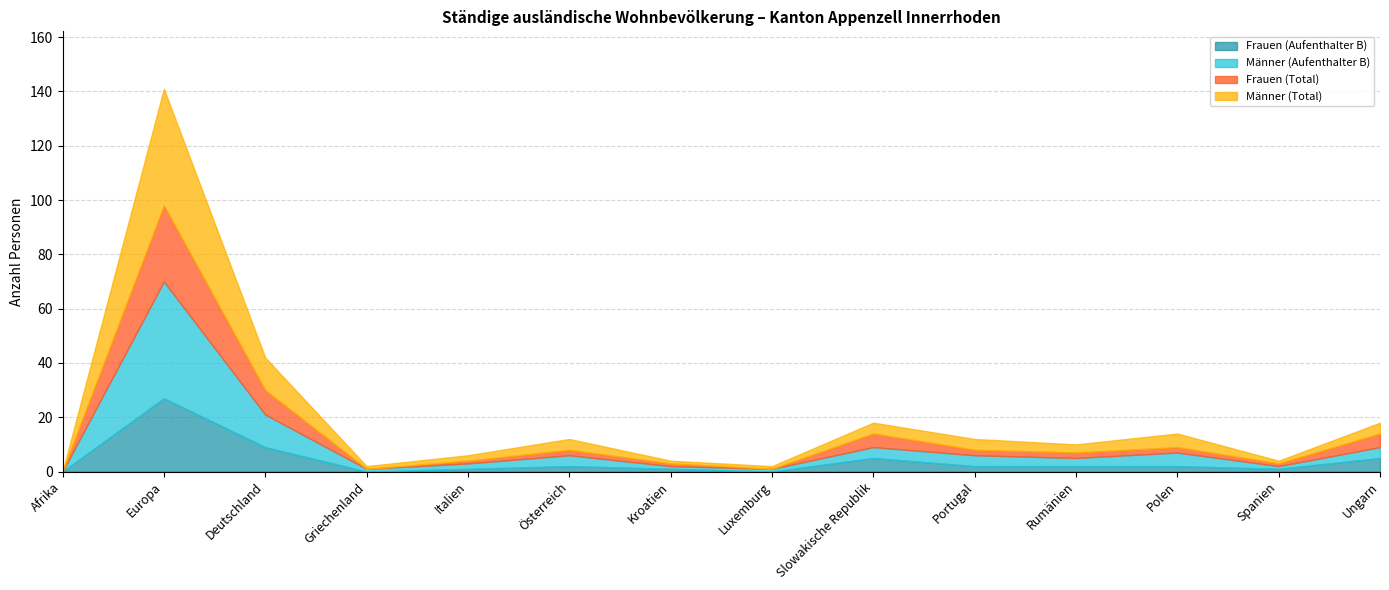

How many values in Männer (Total) are above zero?

13